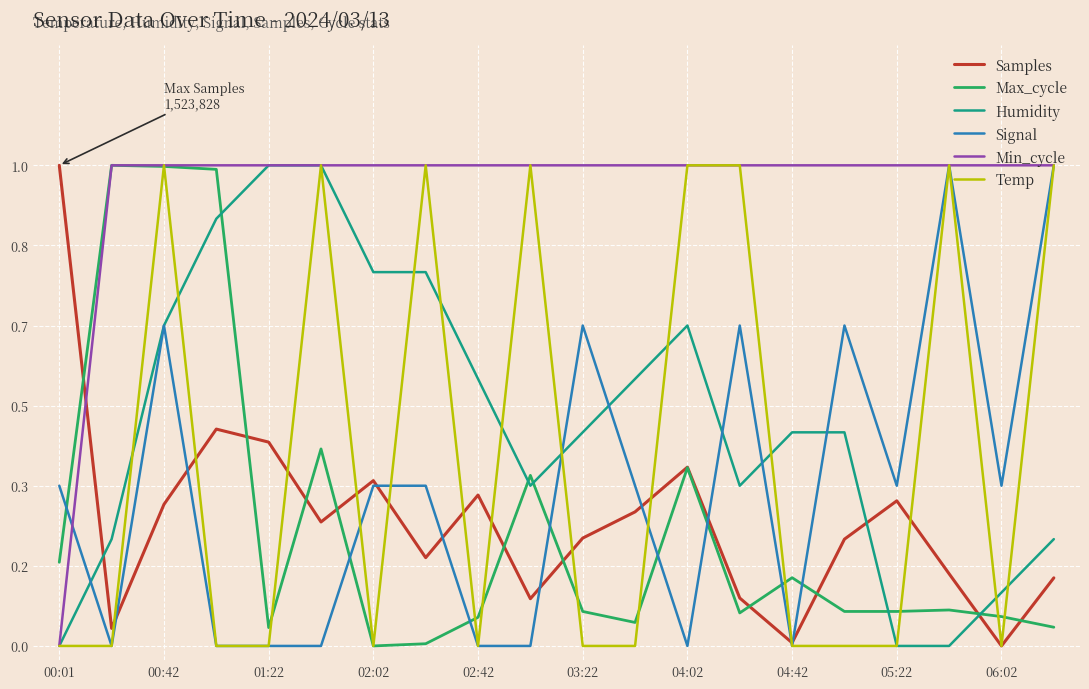

How many intersections are there between Min_cycle and Samples?

1